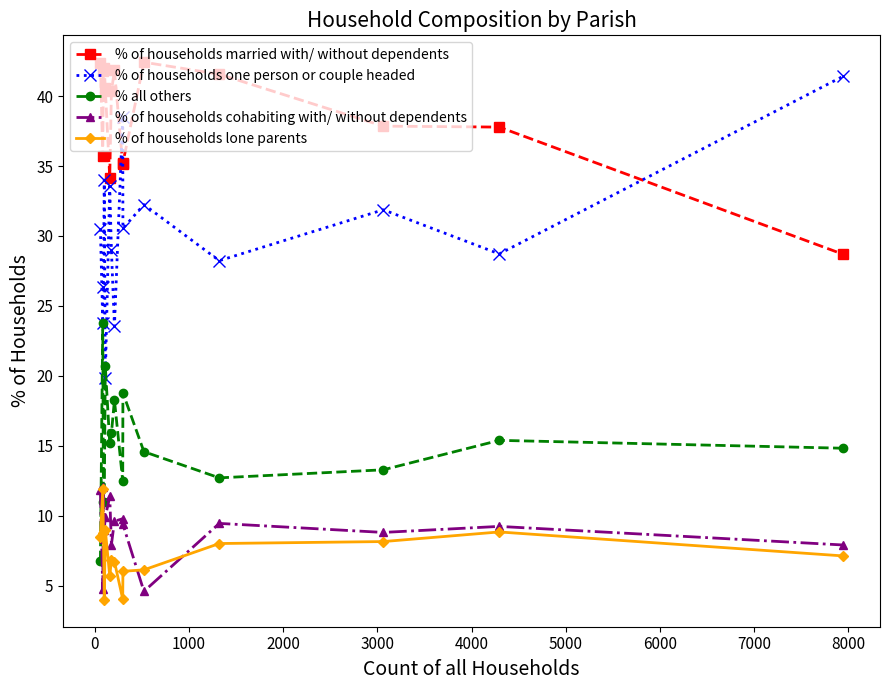

What is the sum of all % of households lone parents values?

109.8